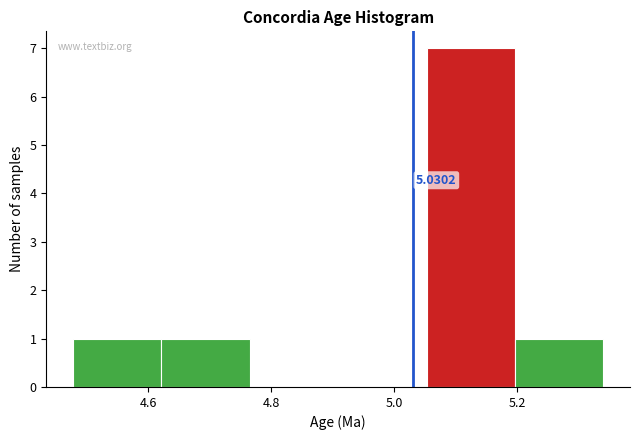

Which range on the x-axis has the tallest bar?

5.06 to 5.20